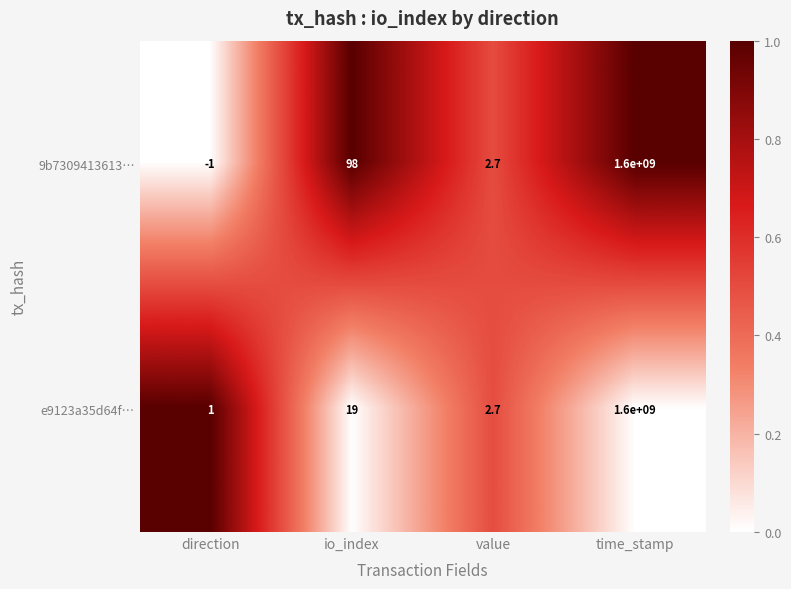

How many distinct data groups are displayed?

2